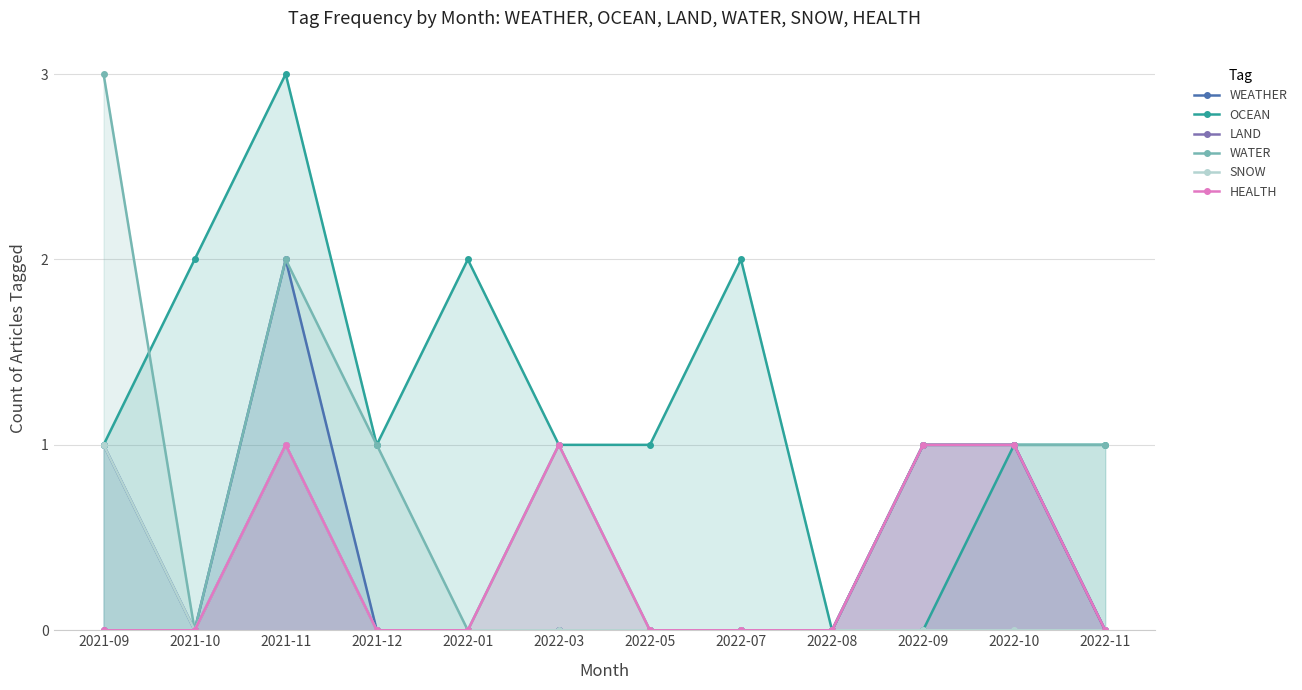

The SNOW series shows 0 at 2021-10. True or false?

True